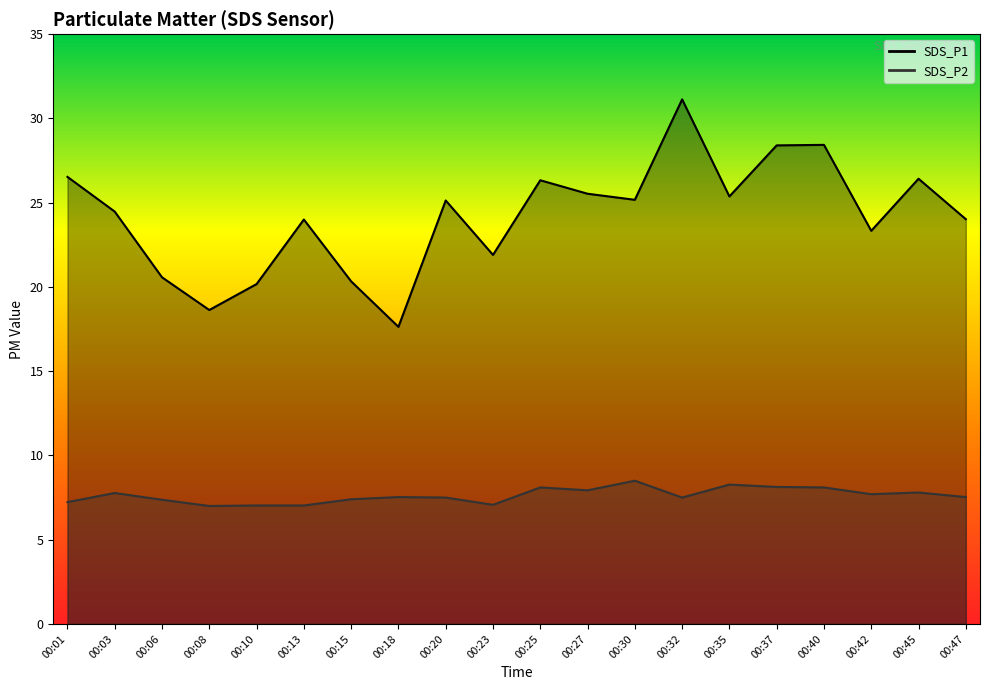

What is the difference between the SDS_P2 values at 00:42 and 00:23?

0.6